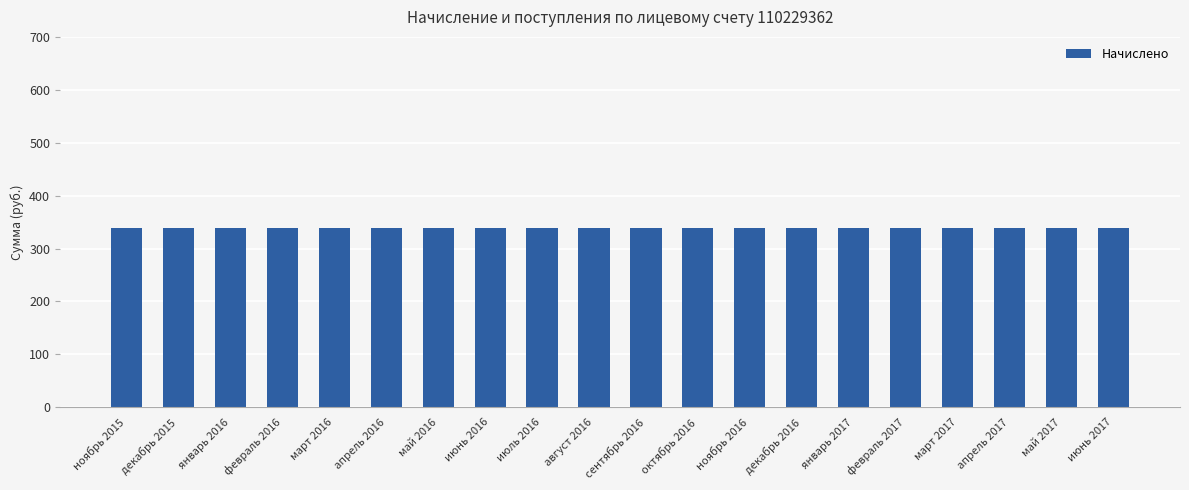

What is the approximate value of Начислено at декабрь 2015?

338.4